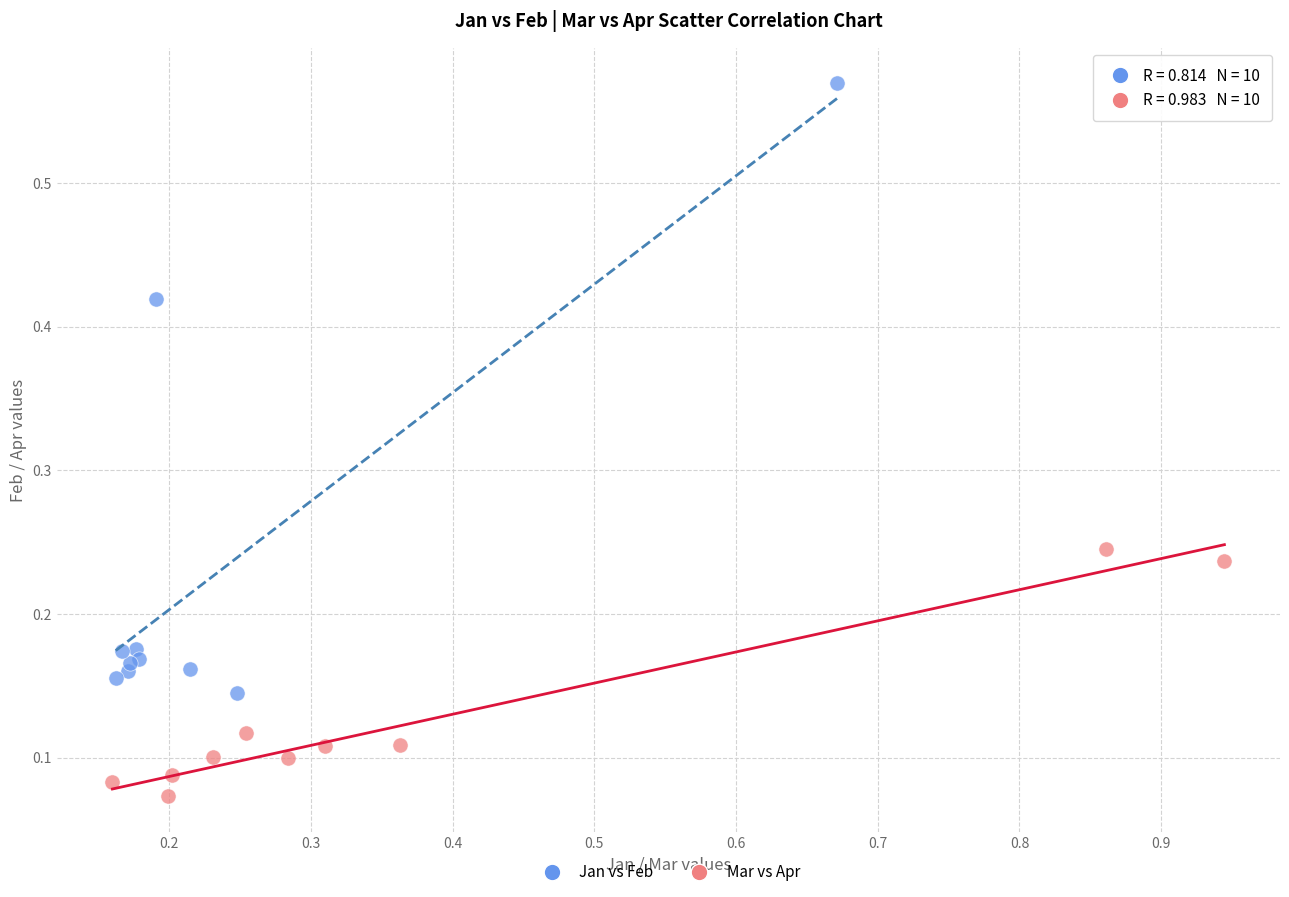

Which series has the widest spread of Y values?

Jan vs Feb